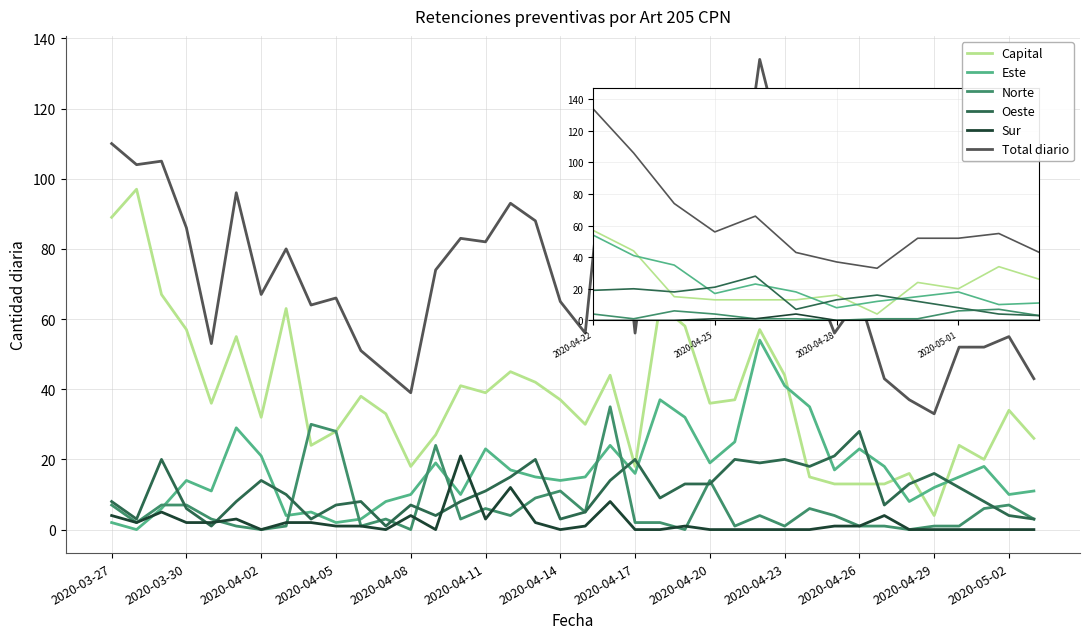

Rank the series by their maximum value, from highest to lowest.

Total diario, Capital, Este, Norte, Oeste, Sur